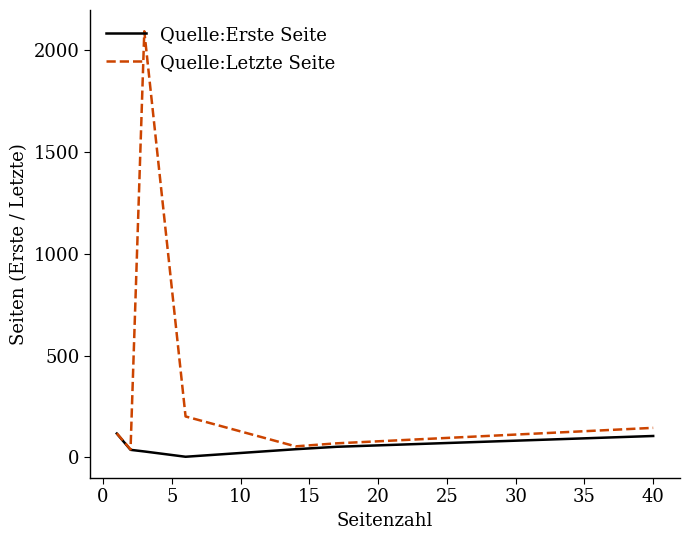

Which series has the widest spread of values?

Quelle:Letzte Seite